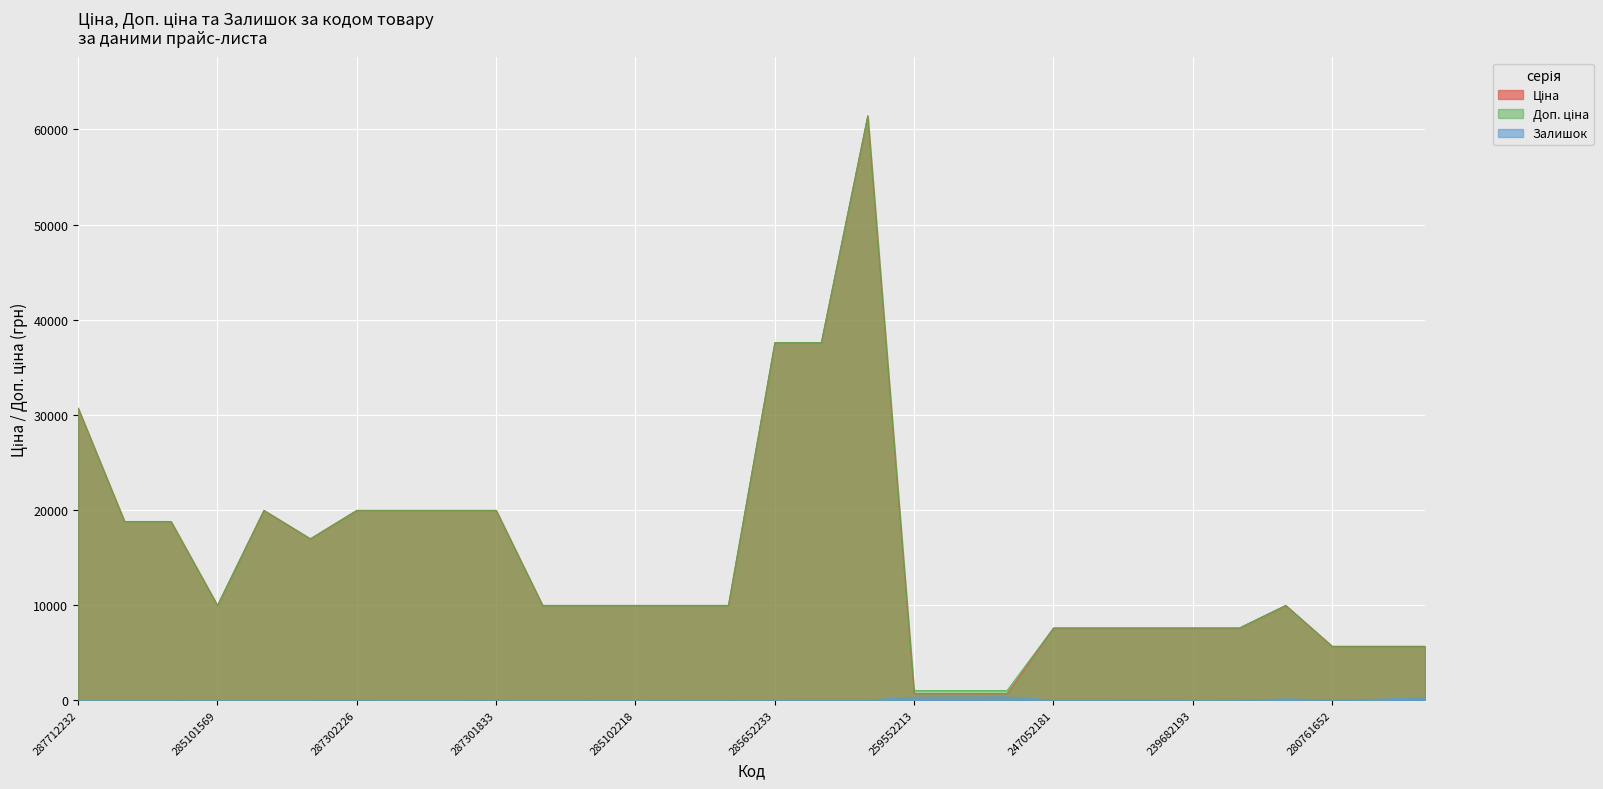

Is it true that Ціна equals 7596.5 at 247052181?

True